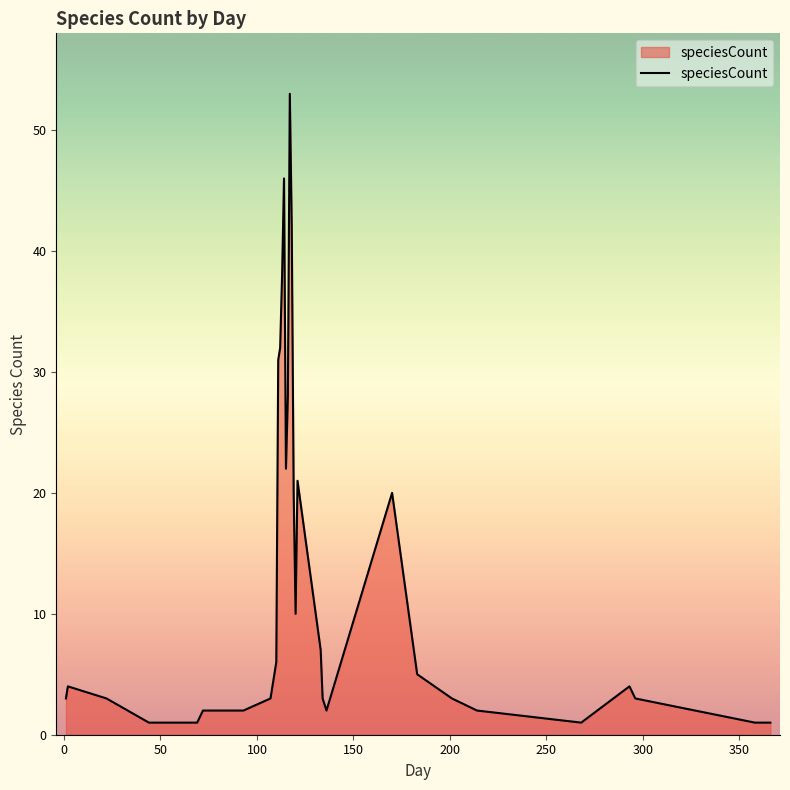

What is the greatest value displayed?

53